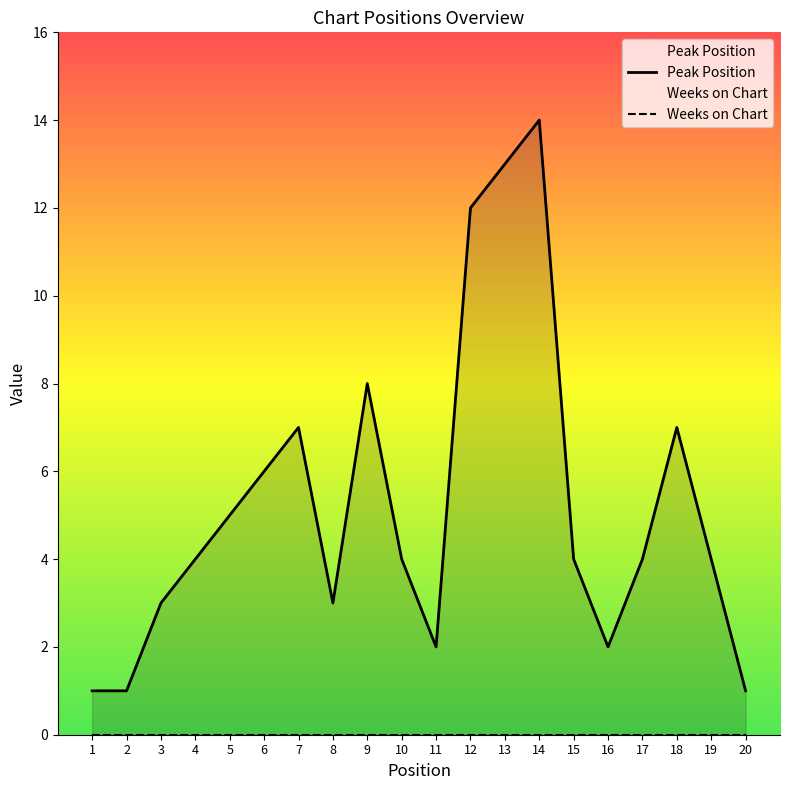

At which category does the chart reach its minimum across all series?

1